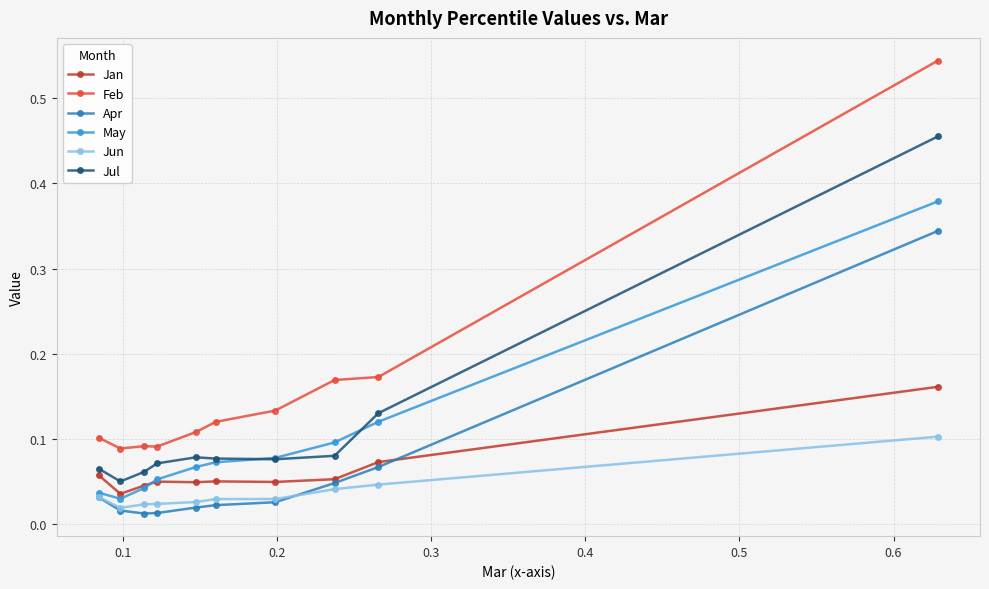

Which series has the largest total across all categories?

Feb